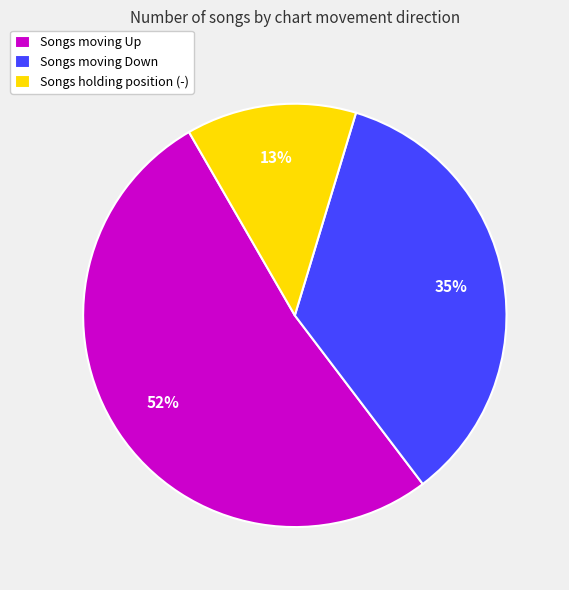

Is it true that Songs moving Down is 35% of the pie?

True